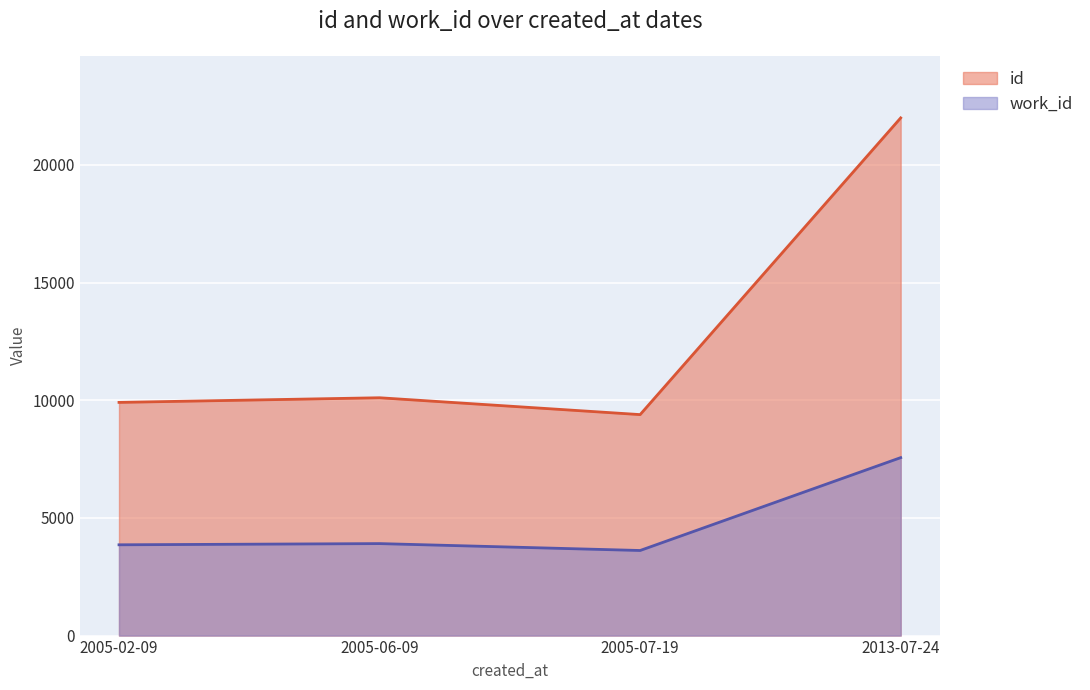

What is the difference between the maximum and minimum values in the id series?

12605